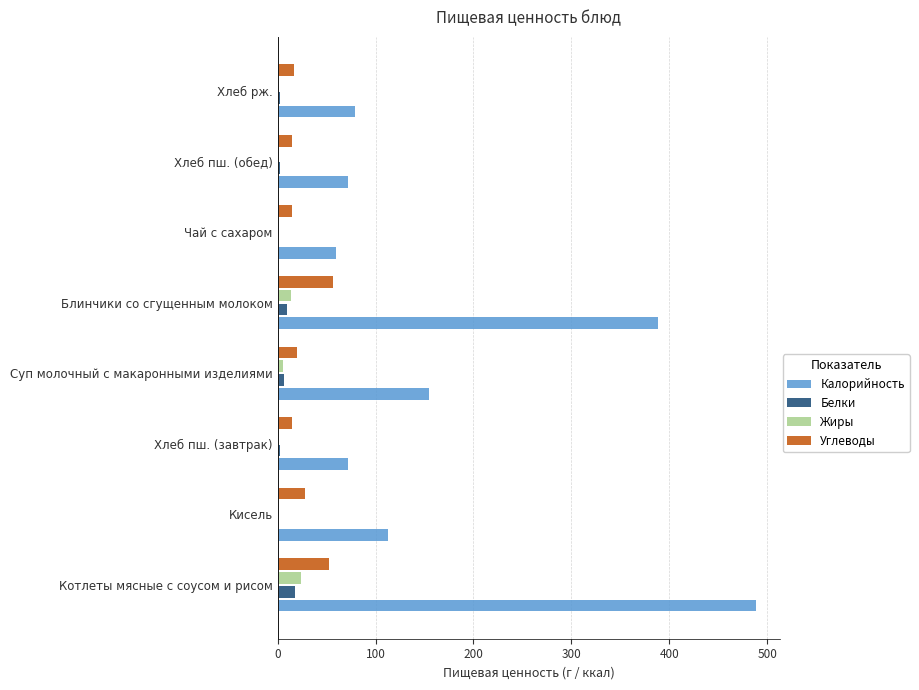

What is the approximate value of Углеводы at Котлеты мясные с соусом и рисом?

52.0